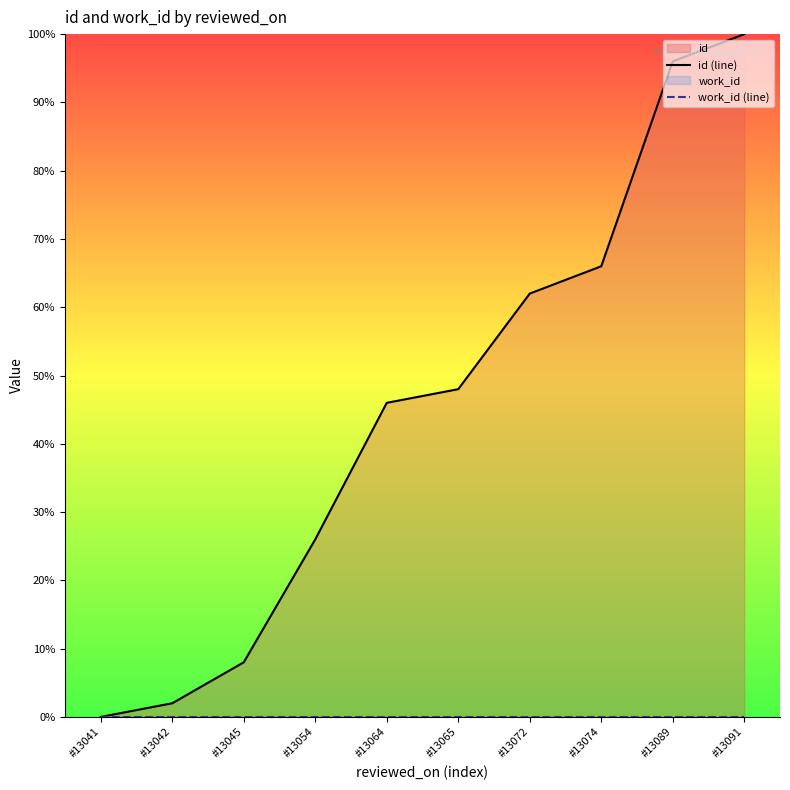

What is the value of the id (line) point at the 6th from the left?

48